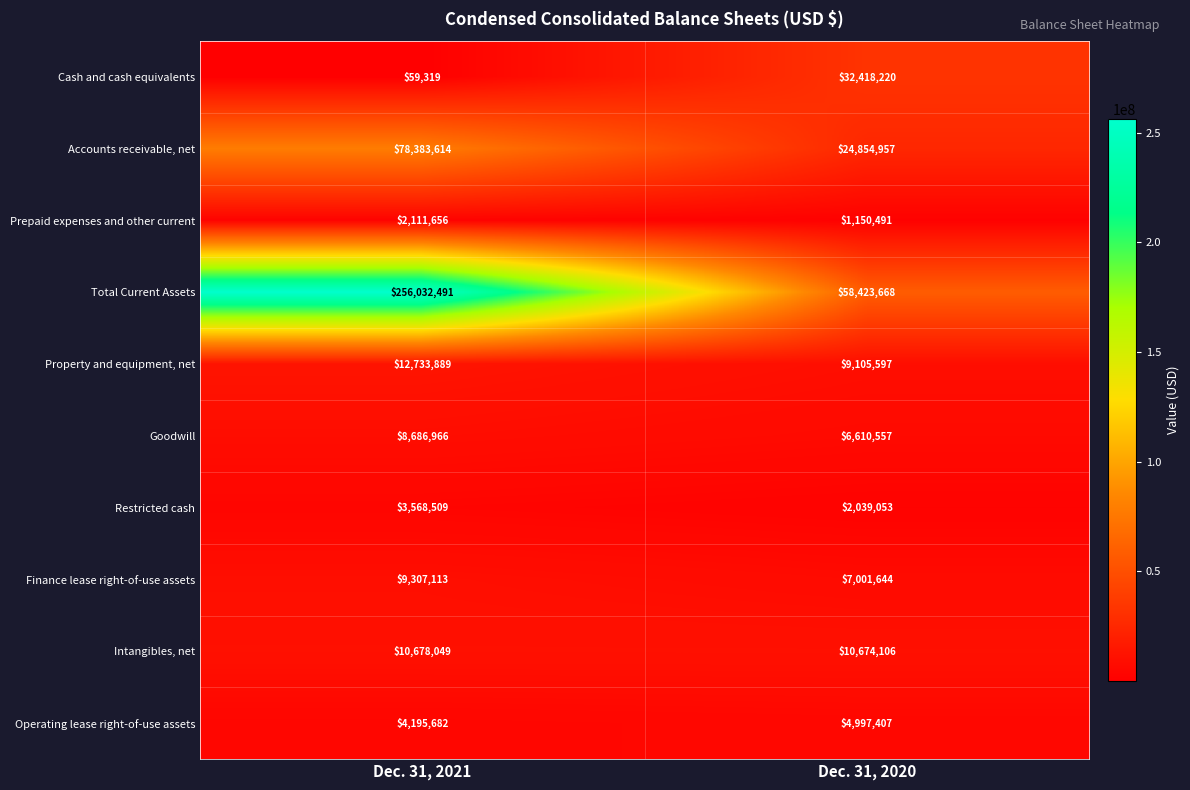

At which category is the sum across all series the highest?

Dec. 31, 2021